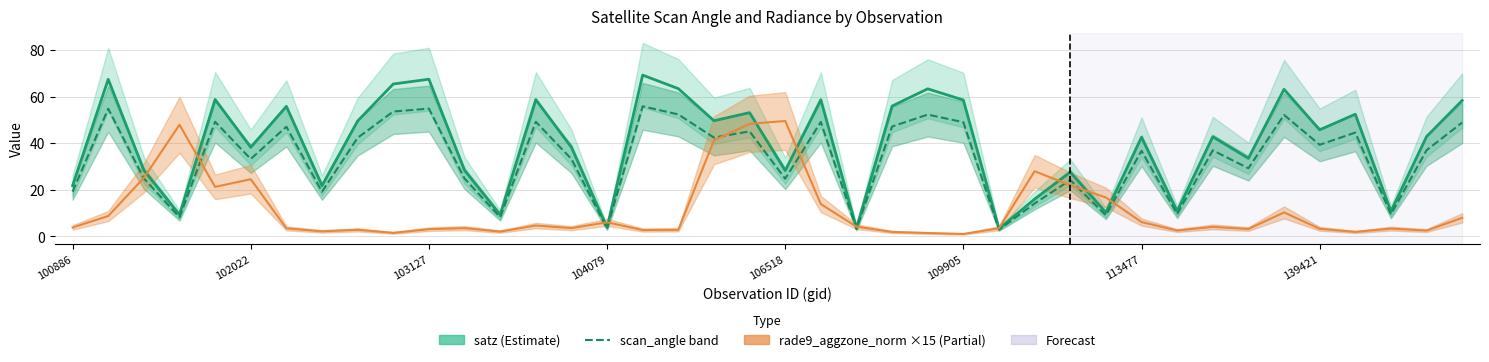

True or false: satz (Estimate) and scan_angle (Estimate band) cross at least once.

False